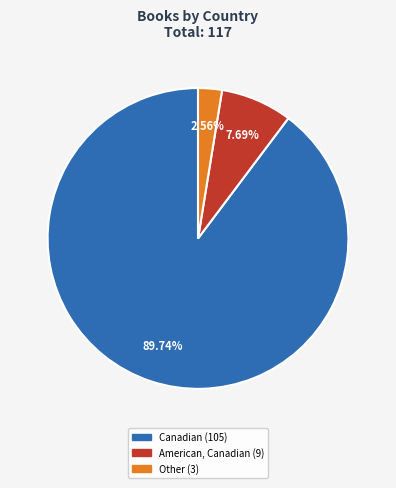

Between American, Canadian and Other, which is larger?

American, Canadian